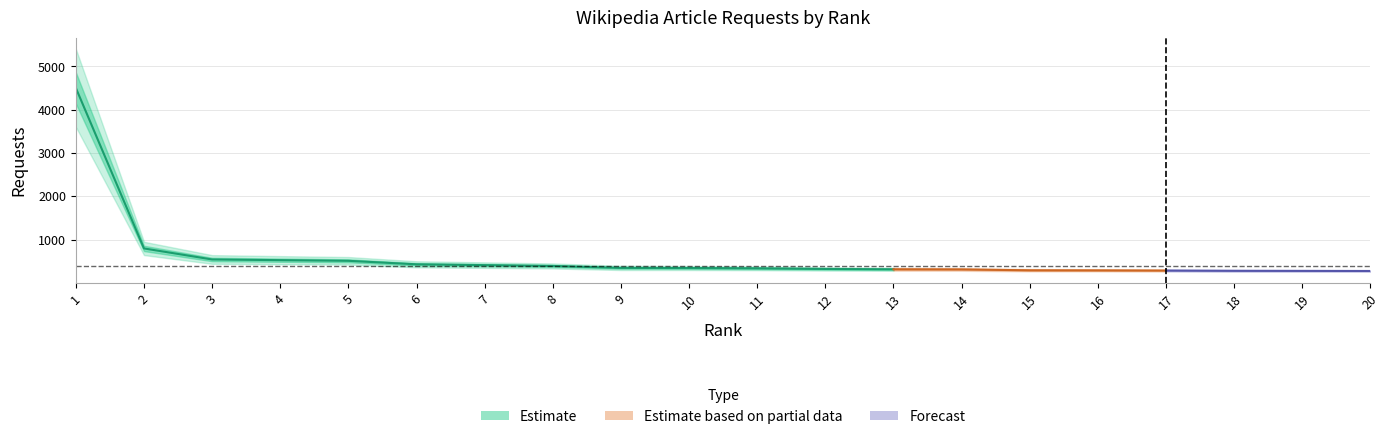

Count the number of values greater than 344.

9